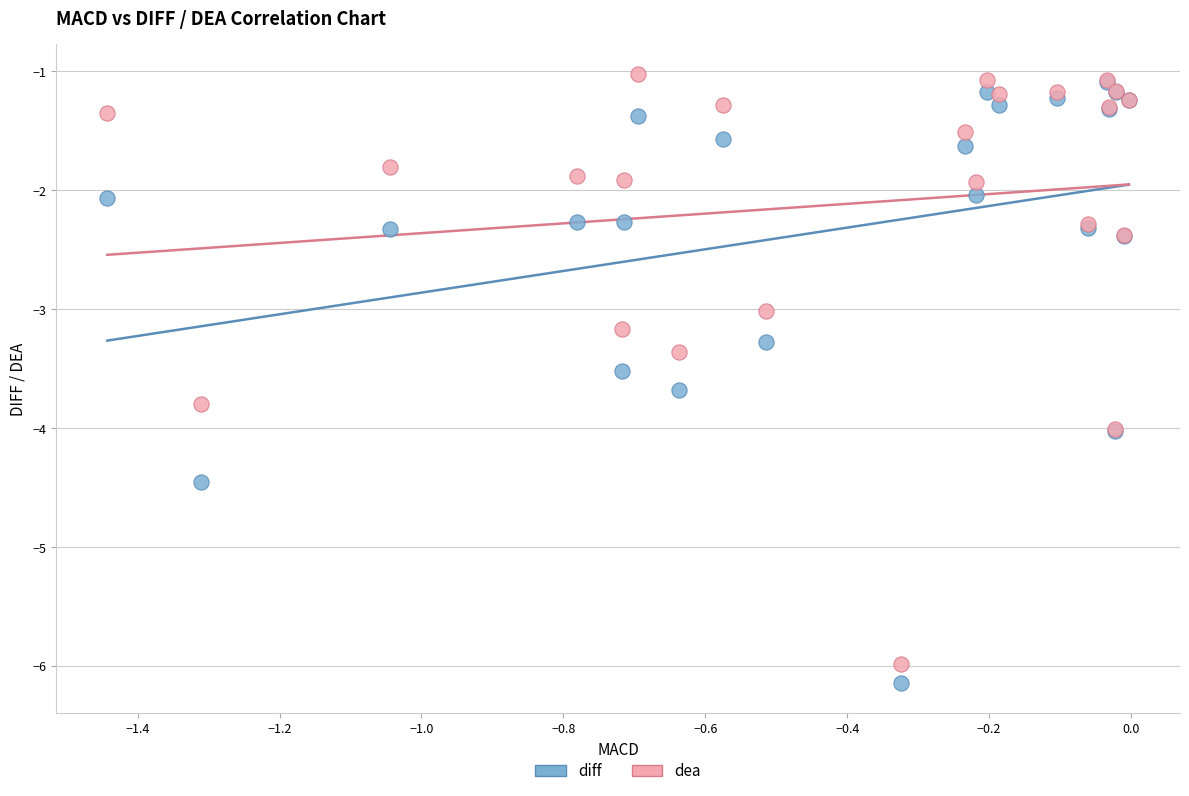

Which series contains the lowest Y value?

diff